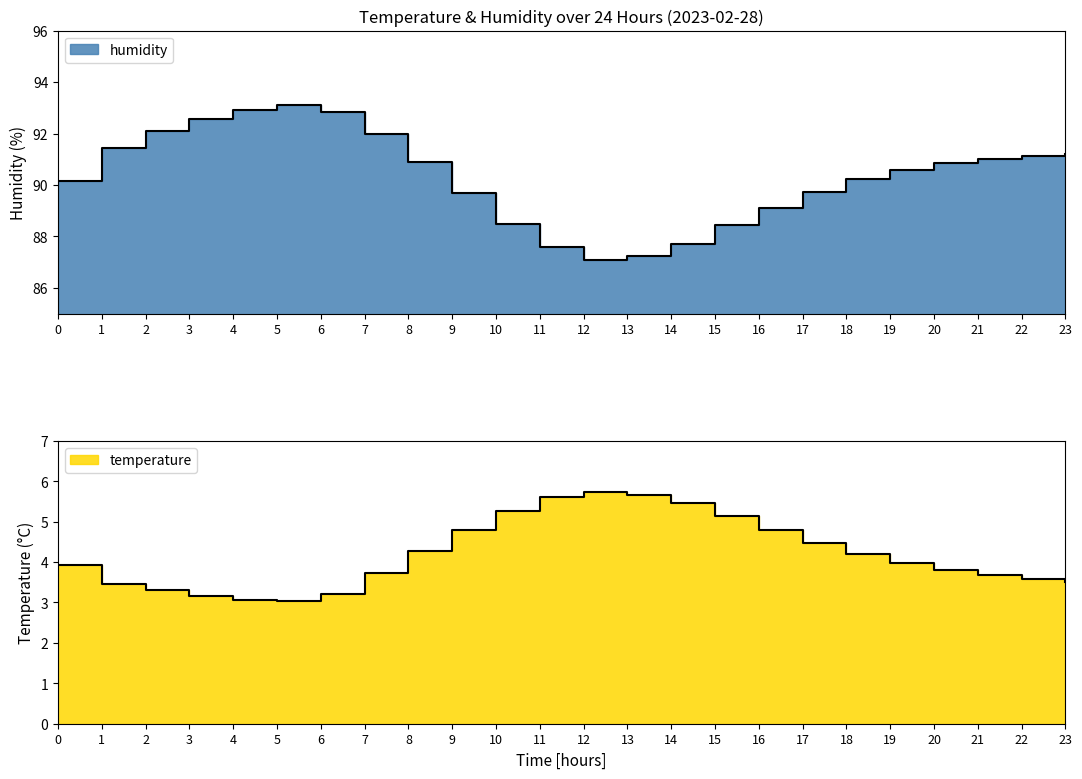

True or false: temperature and humidity cross at least once.

False